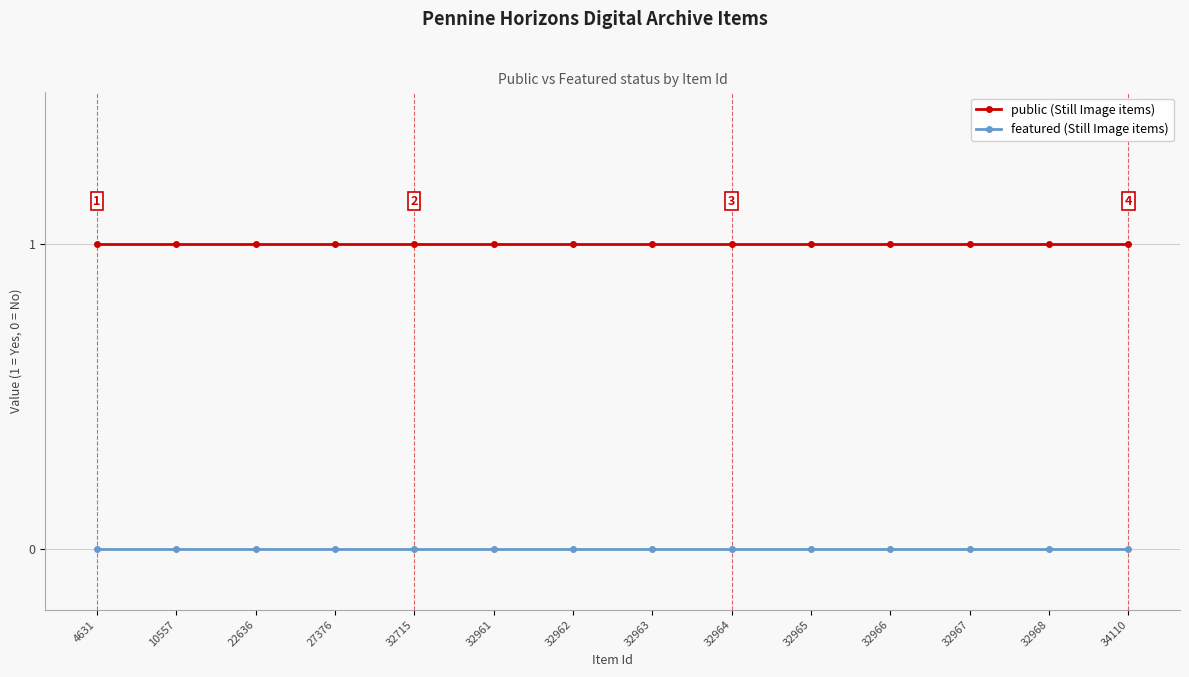

How many series are shown in this chart?

2